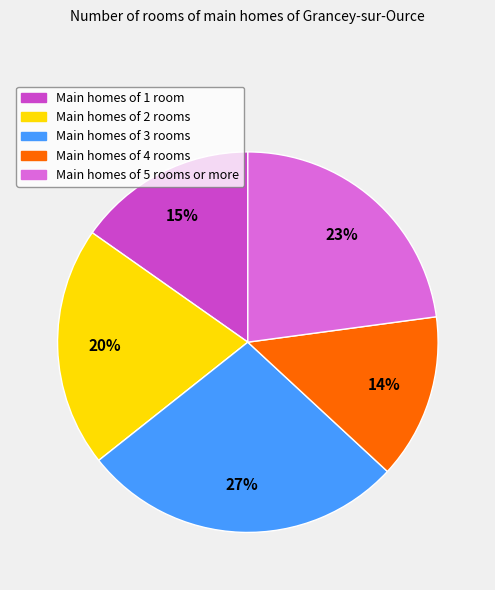

To the nearest percent, what is the average slice percentage?

20%